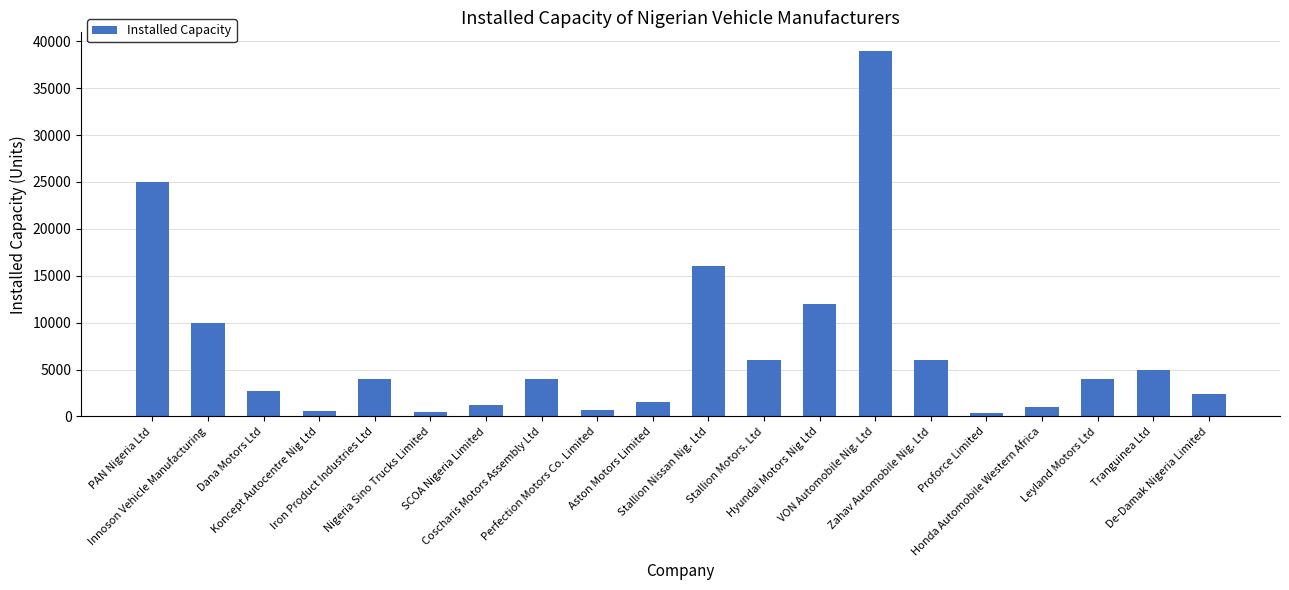

The chart shows a value of 6000 at Stallion Motors. Ltd. True or false?

True